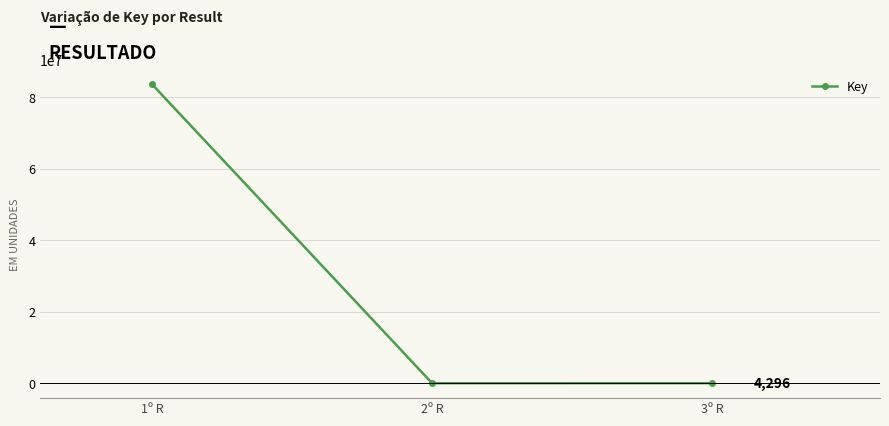

Where is the data nearest to the value 41769200?

3º R